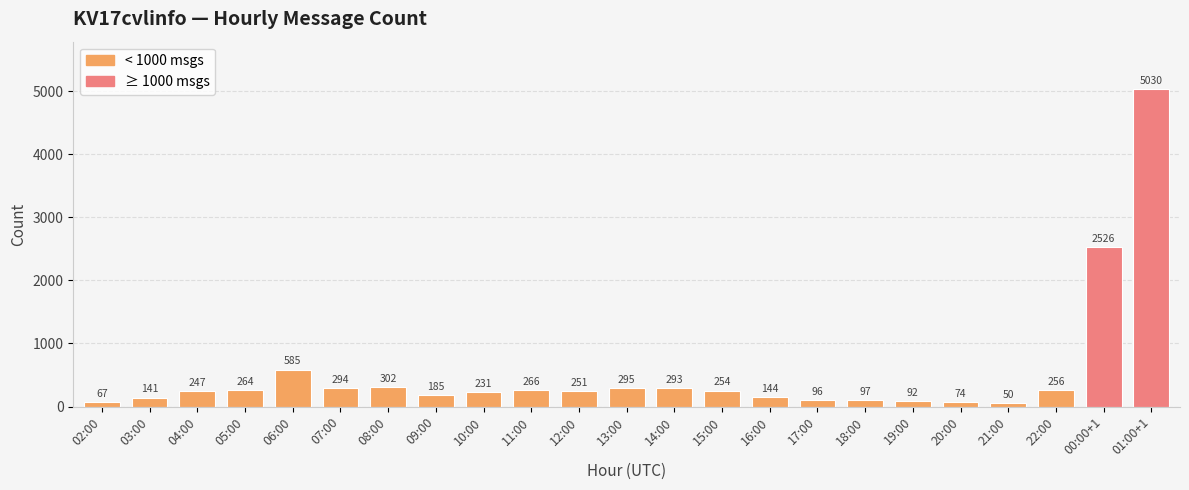

Rank the categories by value from highest to lowest.

01:00+1, 00:00+1, 06:00, 08:00, 13:00, 07:00, 14:00, 11:00, 05:00, 22:00, 15:00, 12:00, 04:00, 10:00, 09:00, 16:00, 03:00, 18:00, 17:00, 19:00, 20:00, 02:00, 21:00